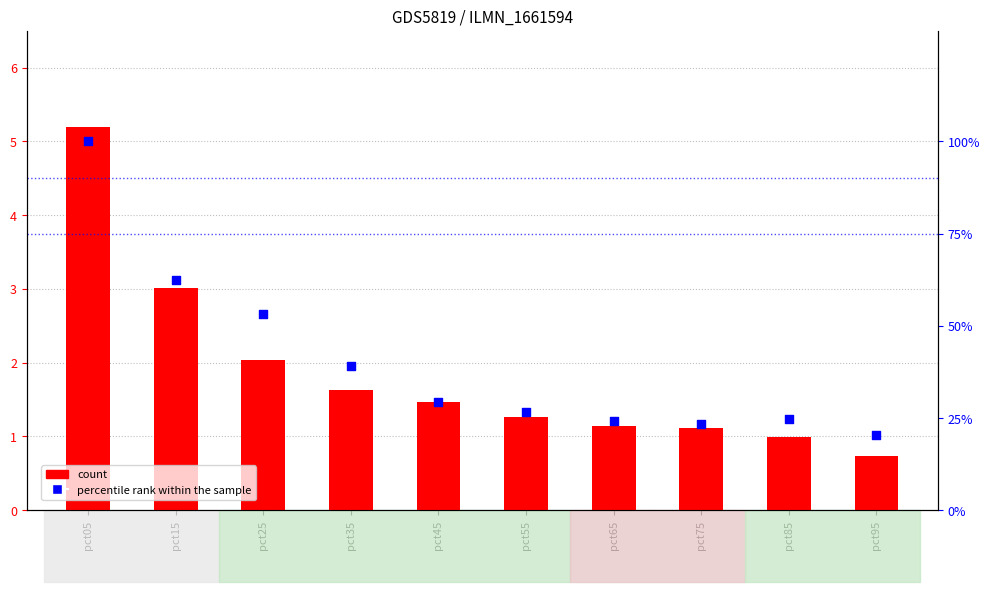

What is the total value across all series at pct85?

25.6